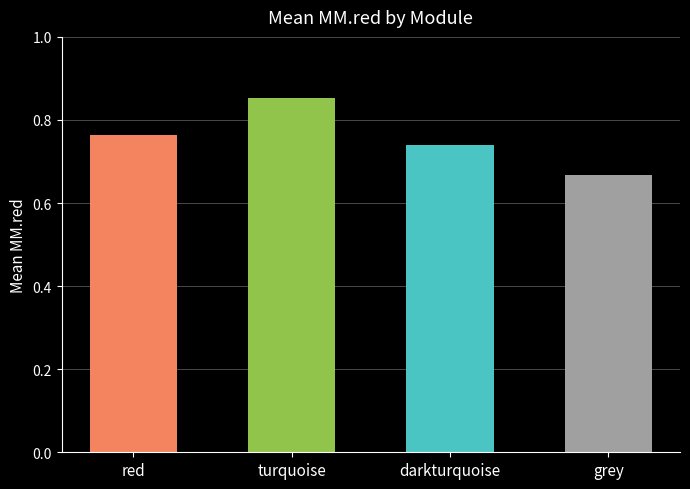

At which category does the chart reach its peak across all series?

turquoise